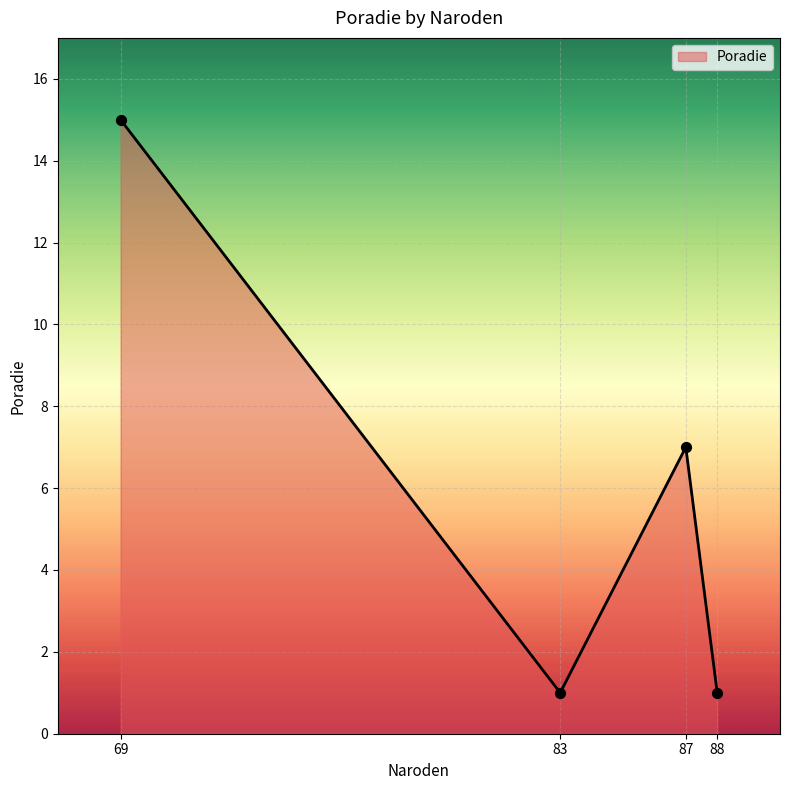

Between 69 and 88, which is larger?

69